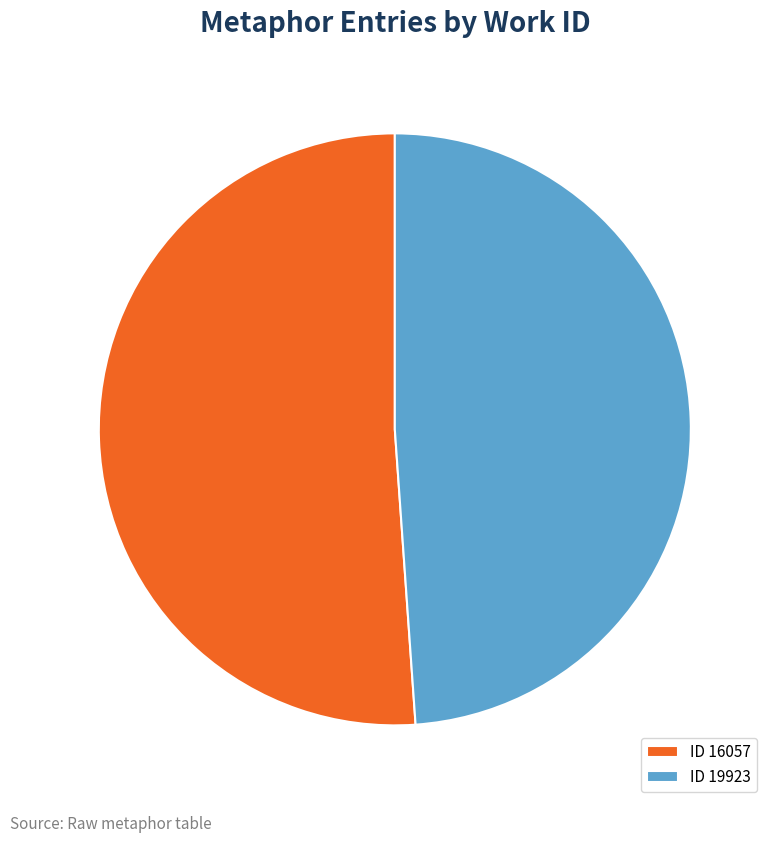

Do ID 16057 and ID 19923 together represent more than half of the pie?

Yes